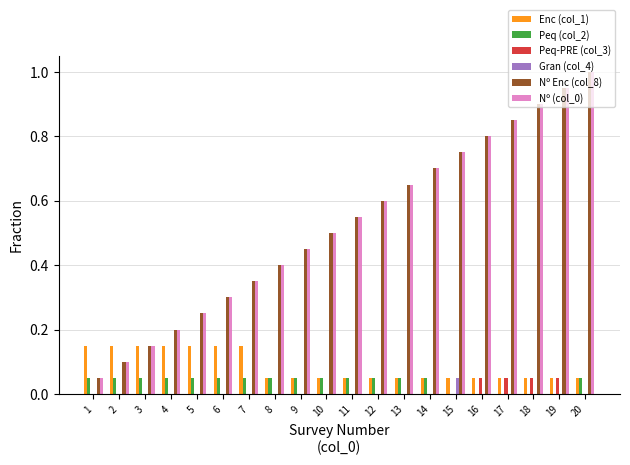

Count the number of categories in the chart.

20